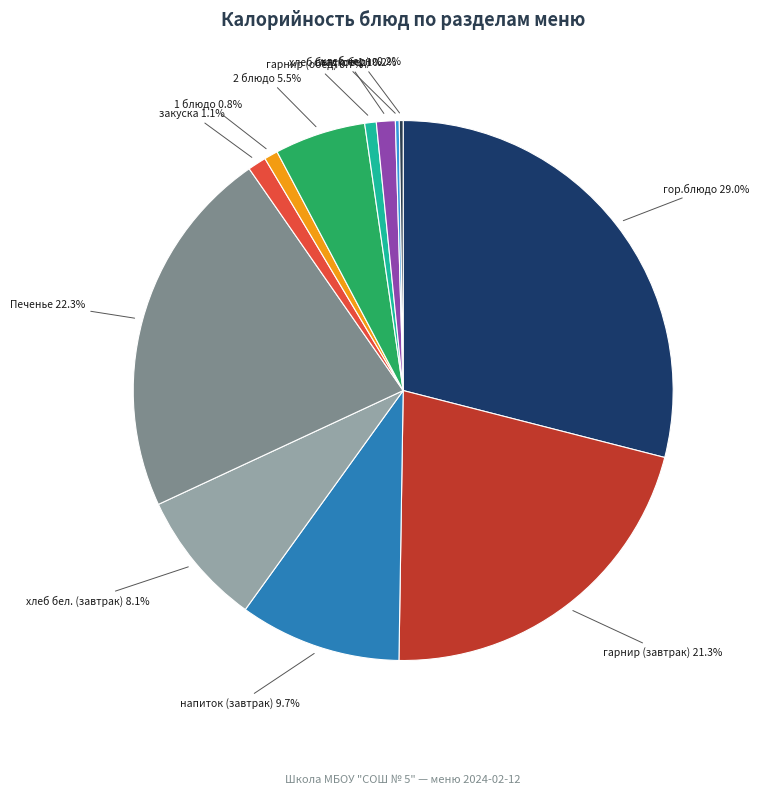

Is there any slice that represents more than half of the pie?

No